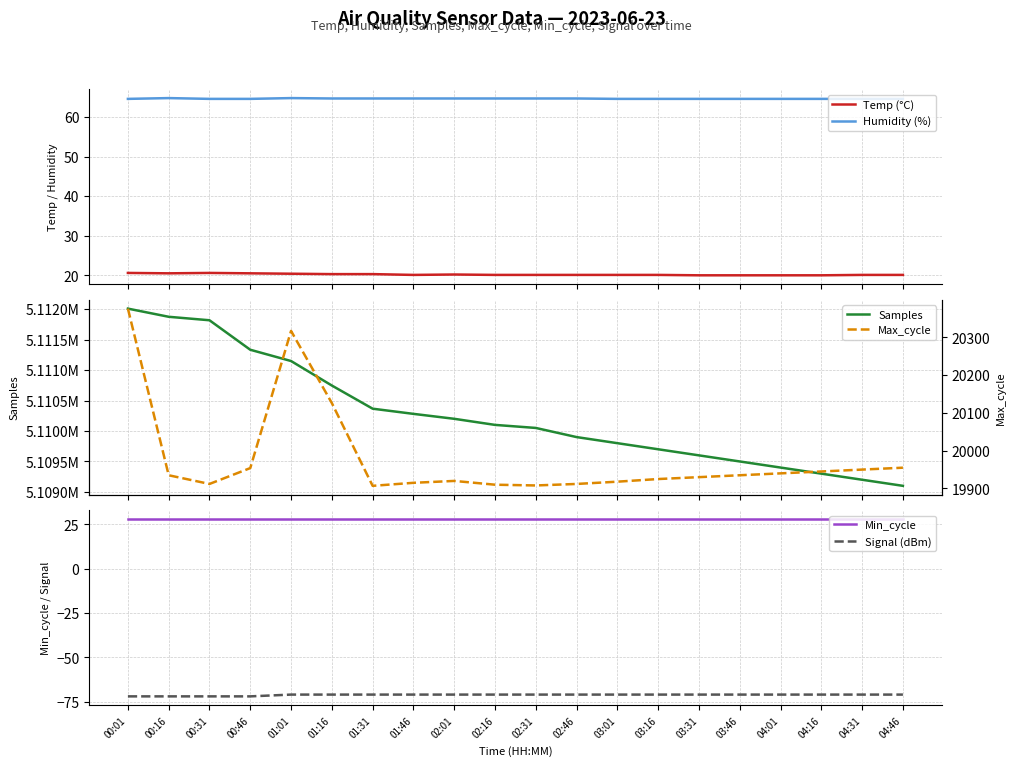

Between 00:46 and 01:01, which series saw the biggest shift?

Max_cycle